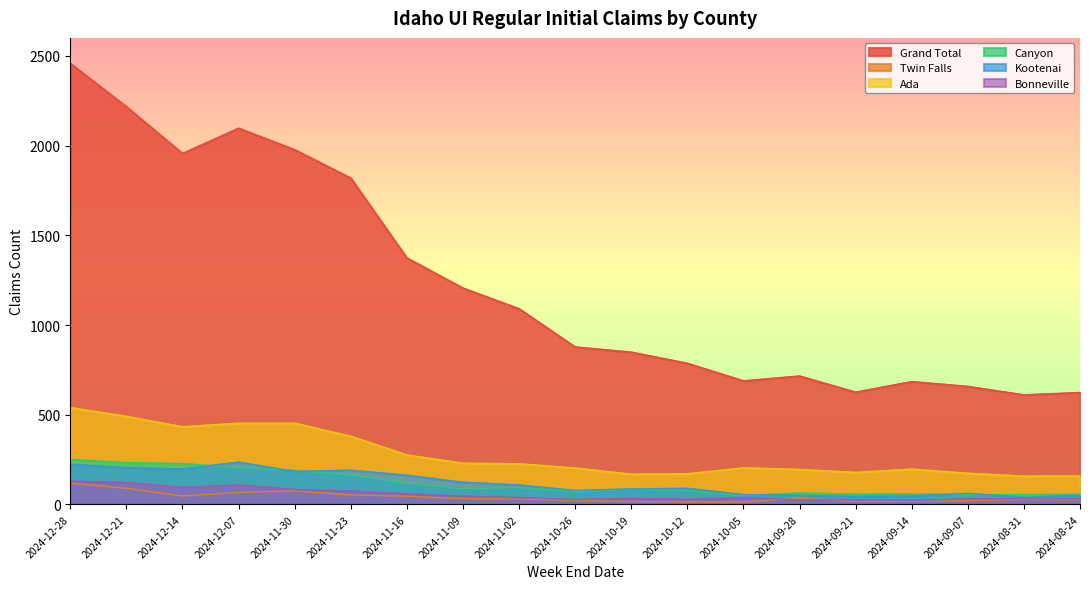

What is the average value of the Bonneville series?

56